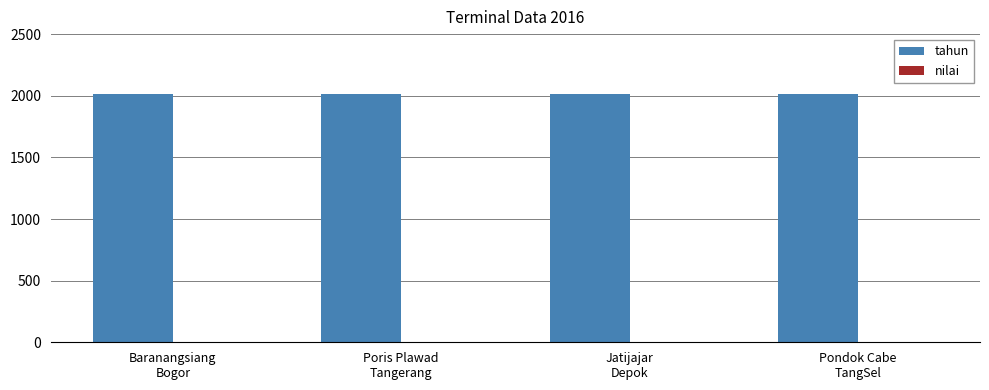

Reading left to right, extract all data points from this chart.

tahun: 2016	2016	2016	2016
nilai: 0	0	0	0